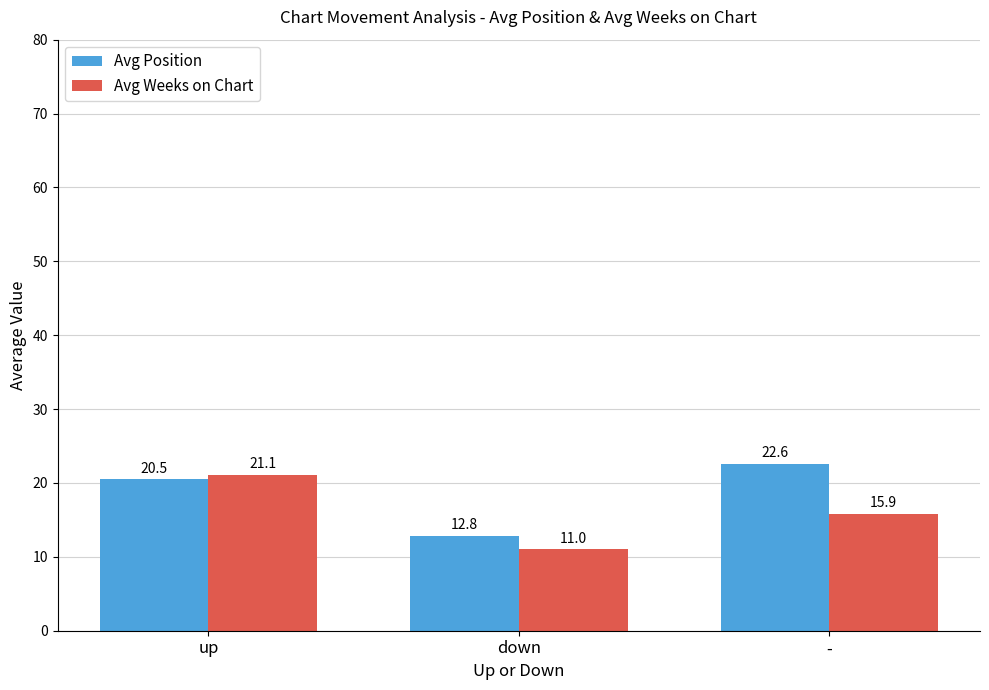

At which category is the sum across all series the highest?

up